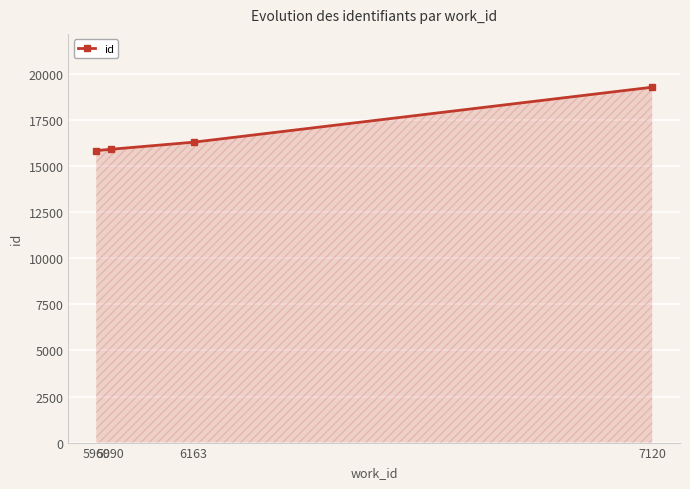

What is the greatest value displayed?

19297